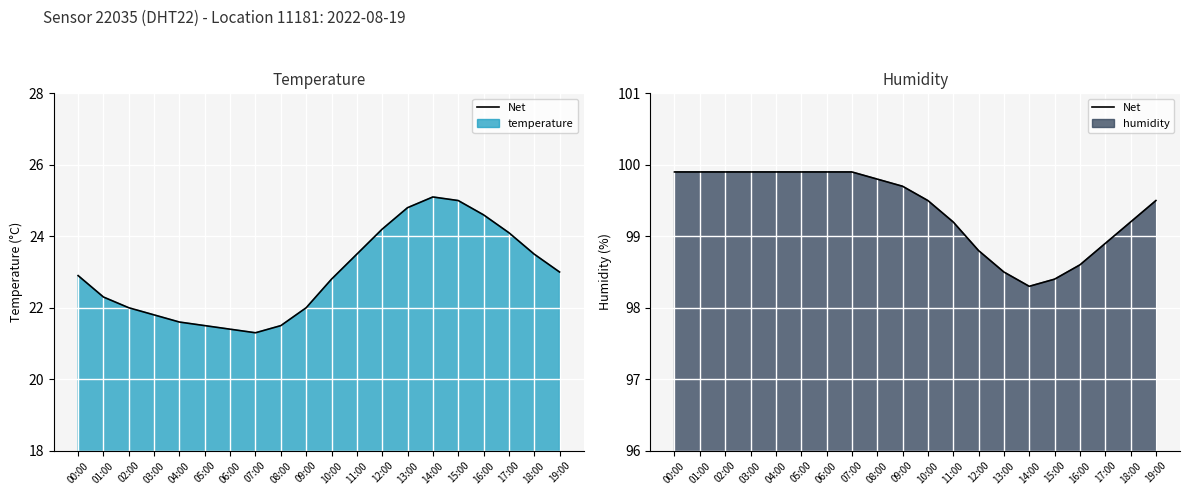

Read the value at 19:00.

99.5